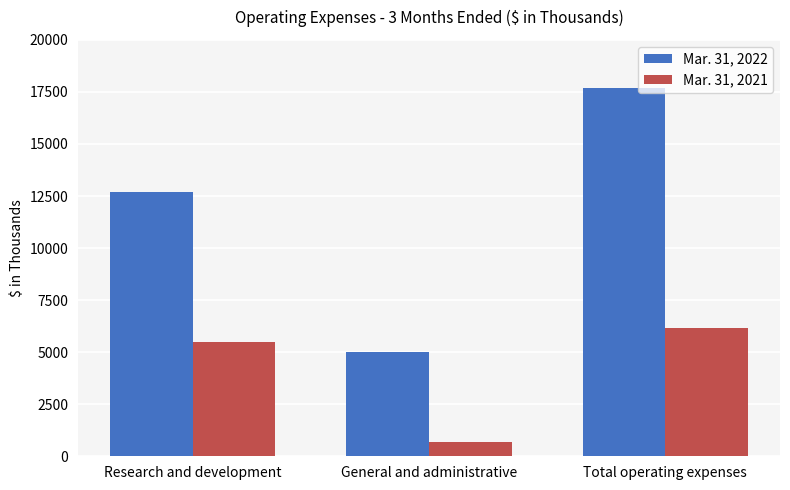

Which series changed the most between General and administrative and Total operating expenses?

Mar. 31, 2022